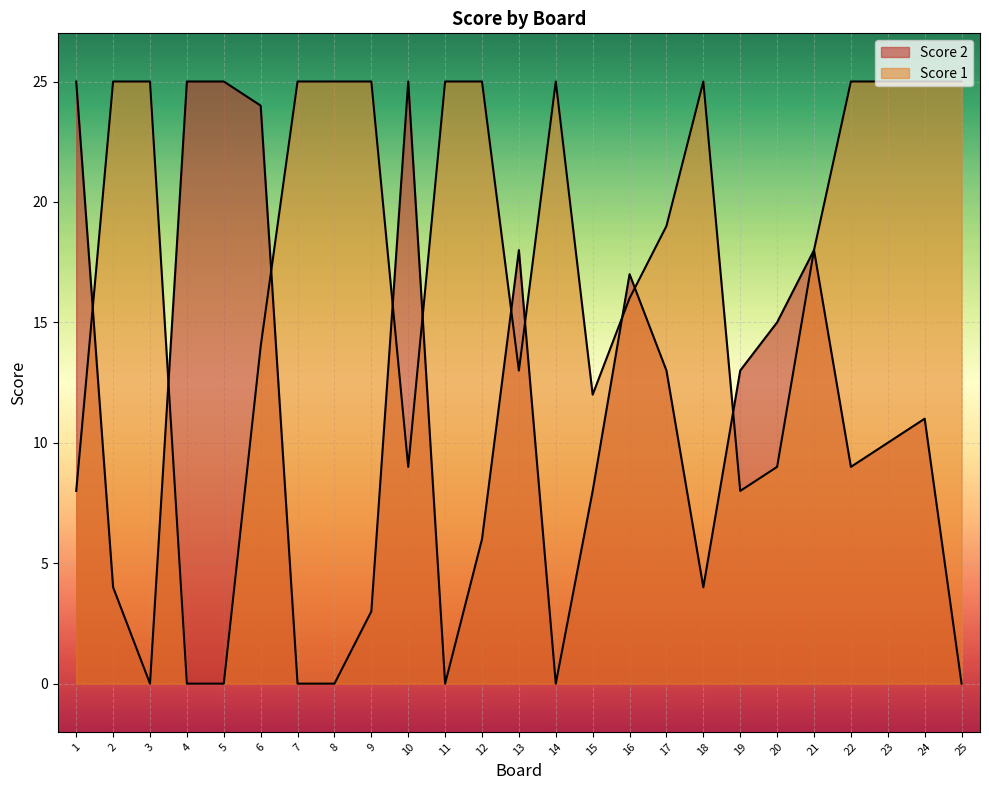

What is the sum of all Score 2 values?

273